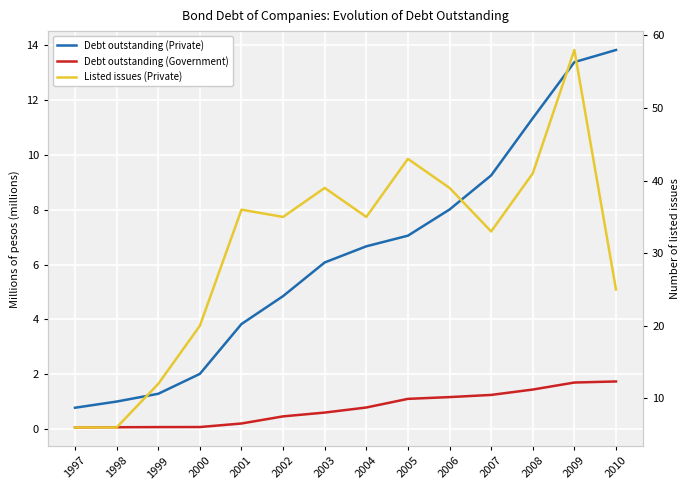

What is the value of the Listed issues (Private) point at the 11th from the left?

33.0